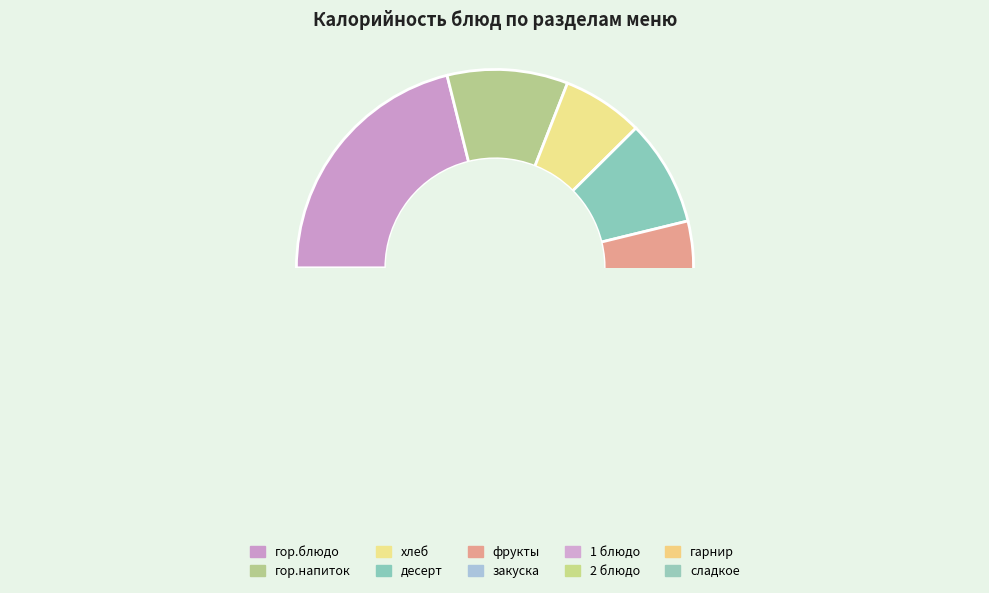

Does any single category account for the majority?

No